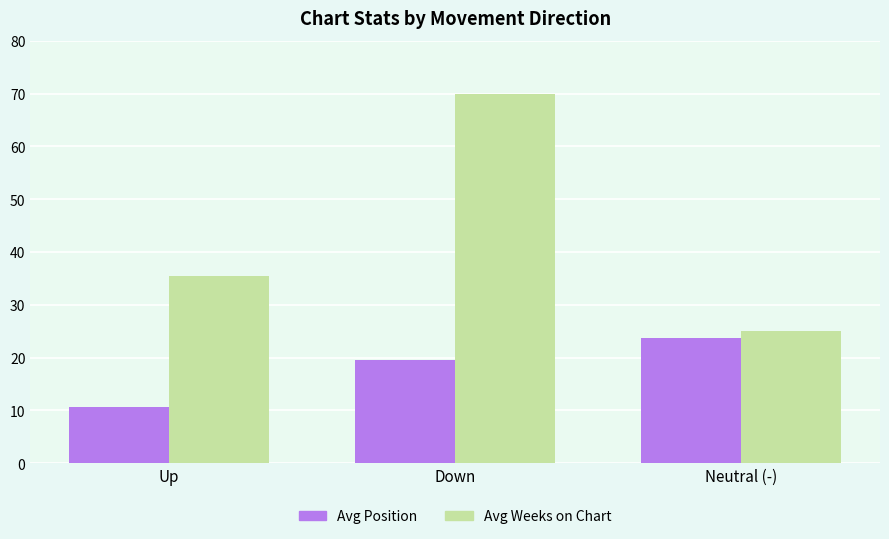

Does the chart contain any negative values?

No